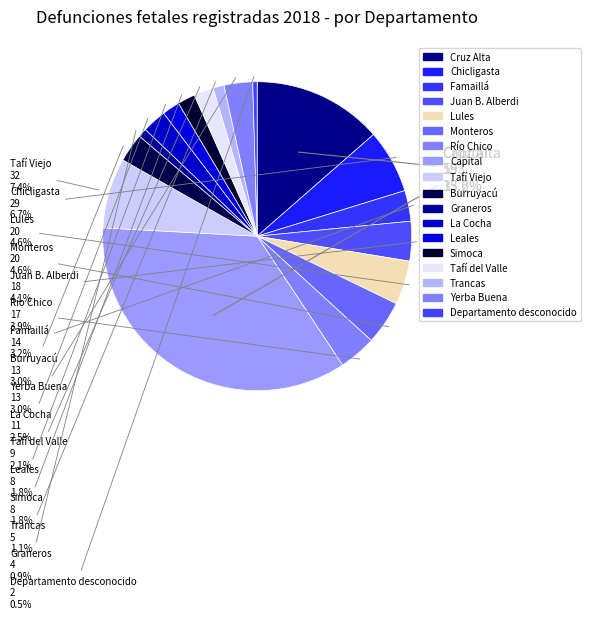

Count the number of slices in the pie.

18